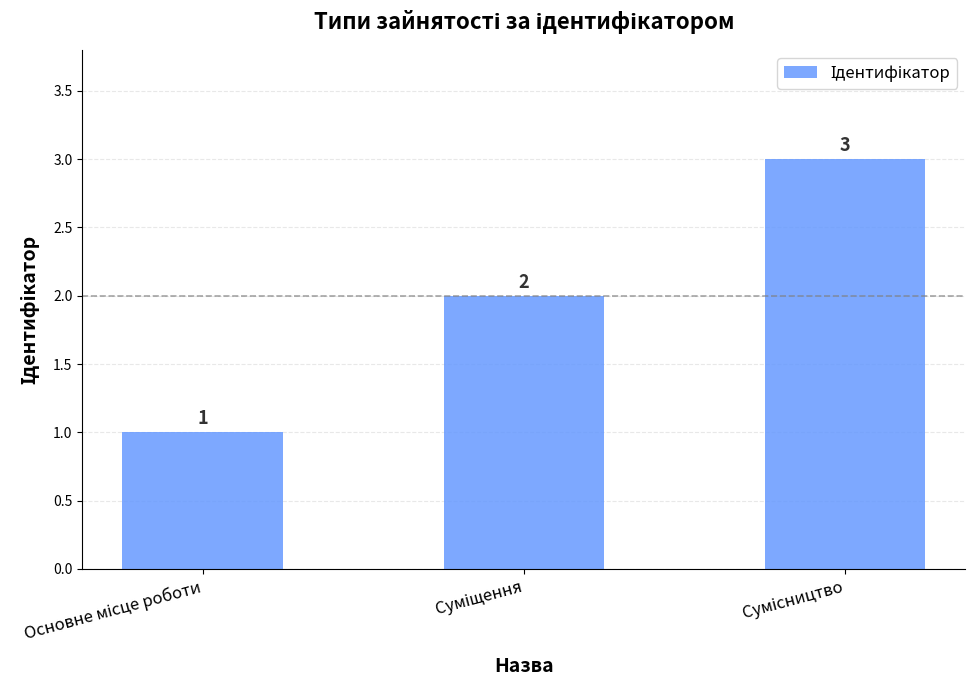

What is the difference between the maximum and minimum values?

2